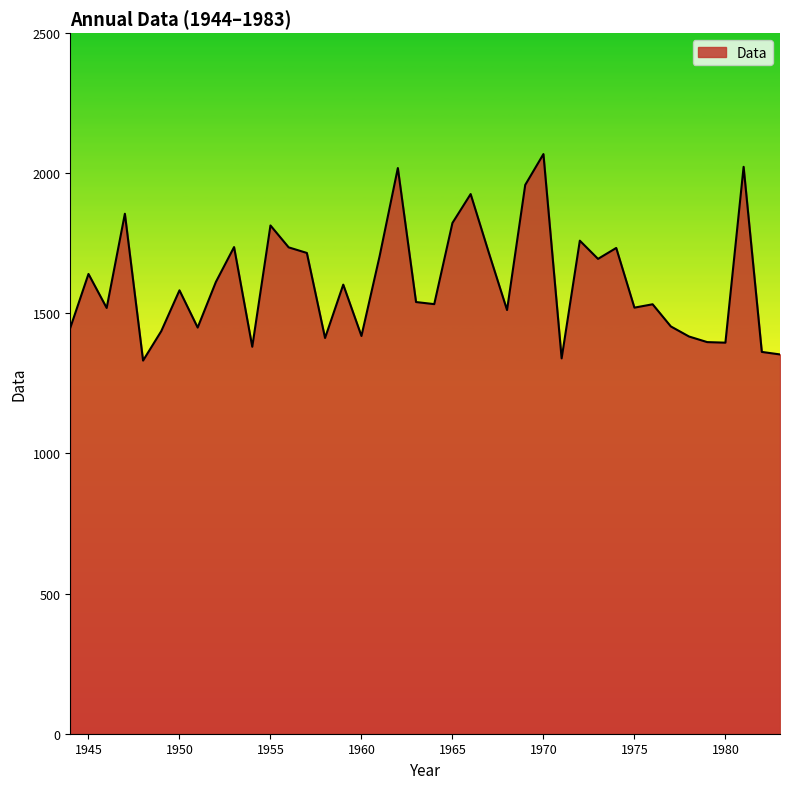

What is the greatest value displayed?

2068.5